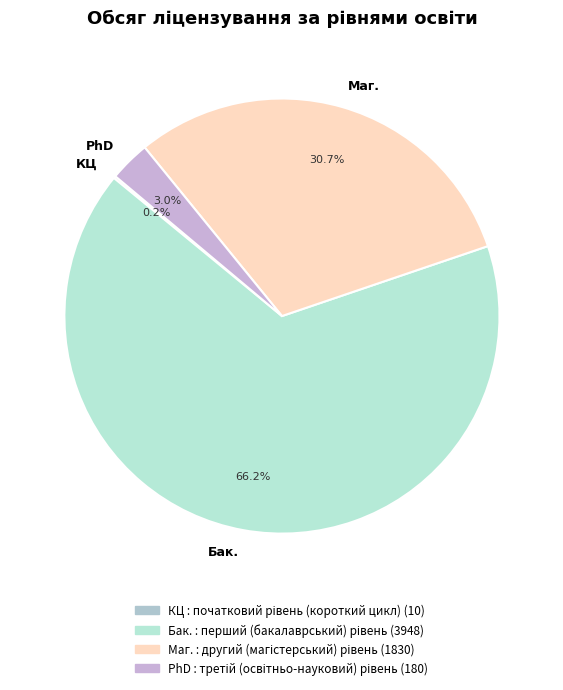

Which category has the biggest portion of the pie?

Бак.